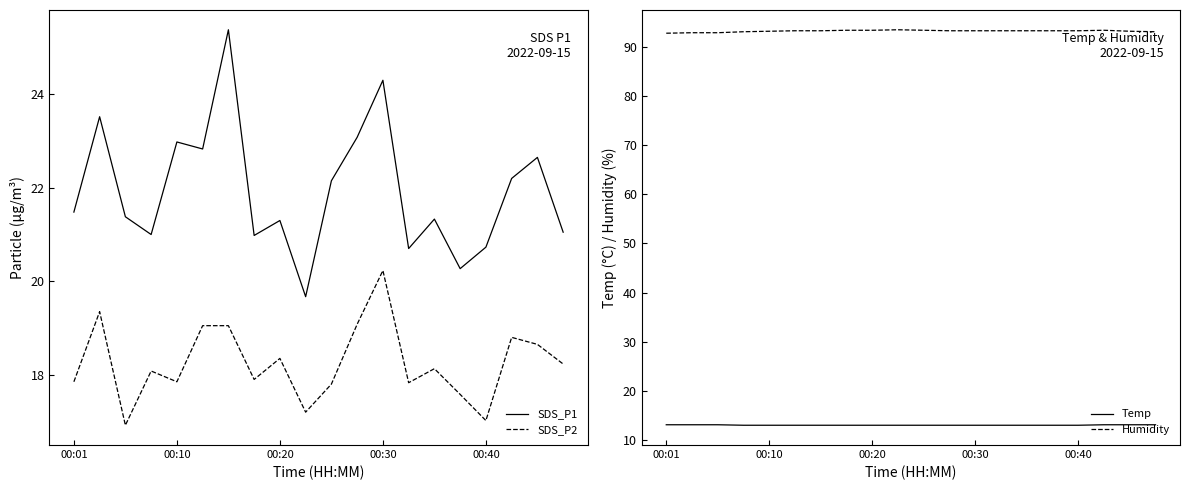

What value does the SDS_P1 series have at 00:01?

21.5